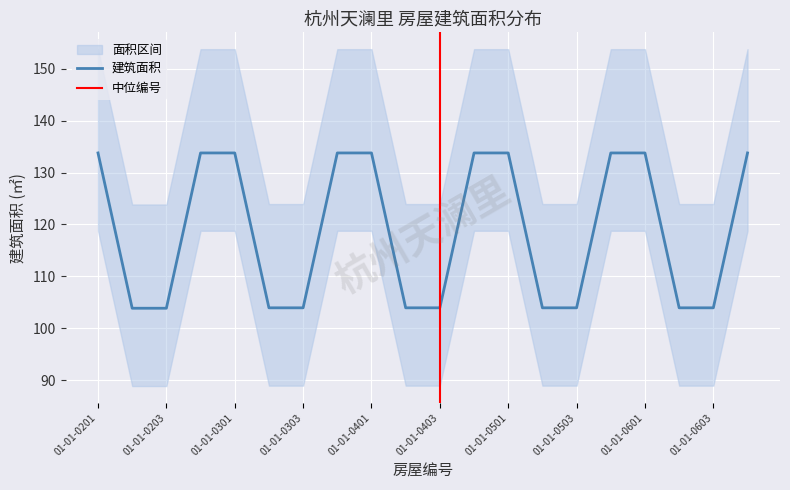

True or false: the data shows 46.9 at 01-01-0303.

False